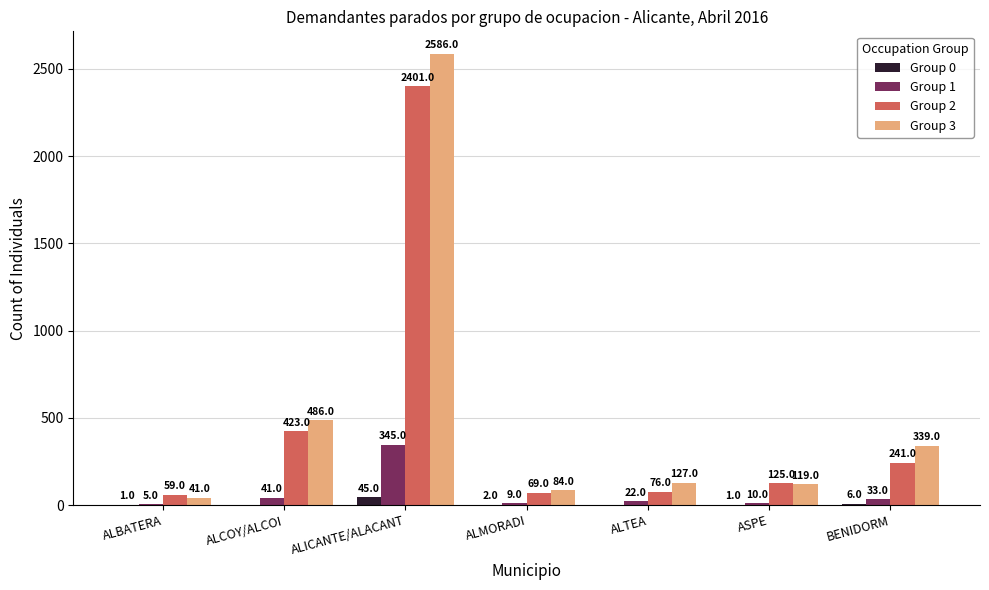

How many values in Group 0 are above zero?

5